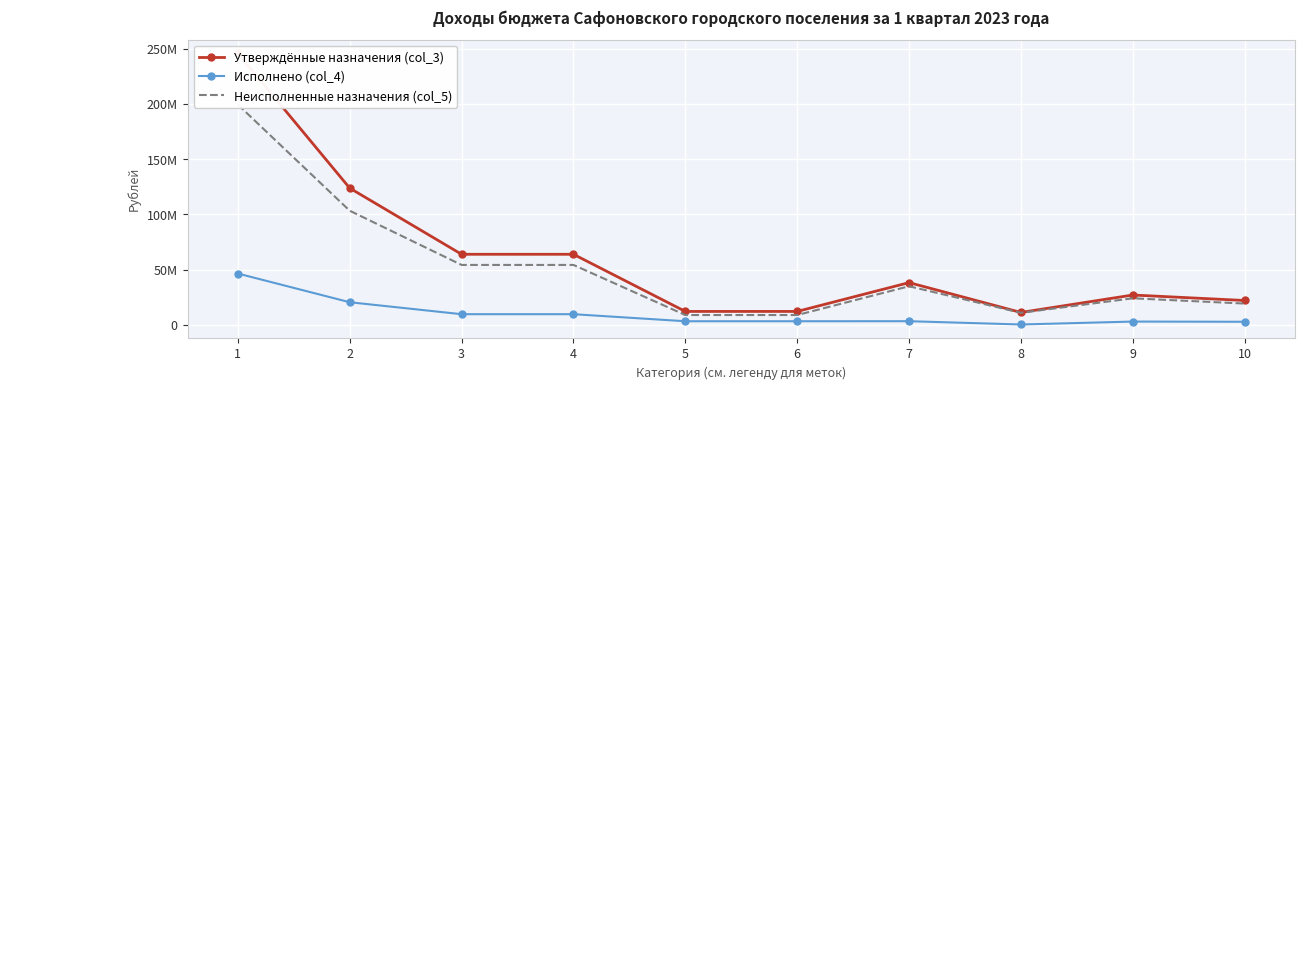

What is the value of the Неисполненные назначения (col_5) point at the 9th from the left?

24041605.8